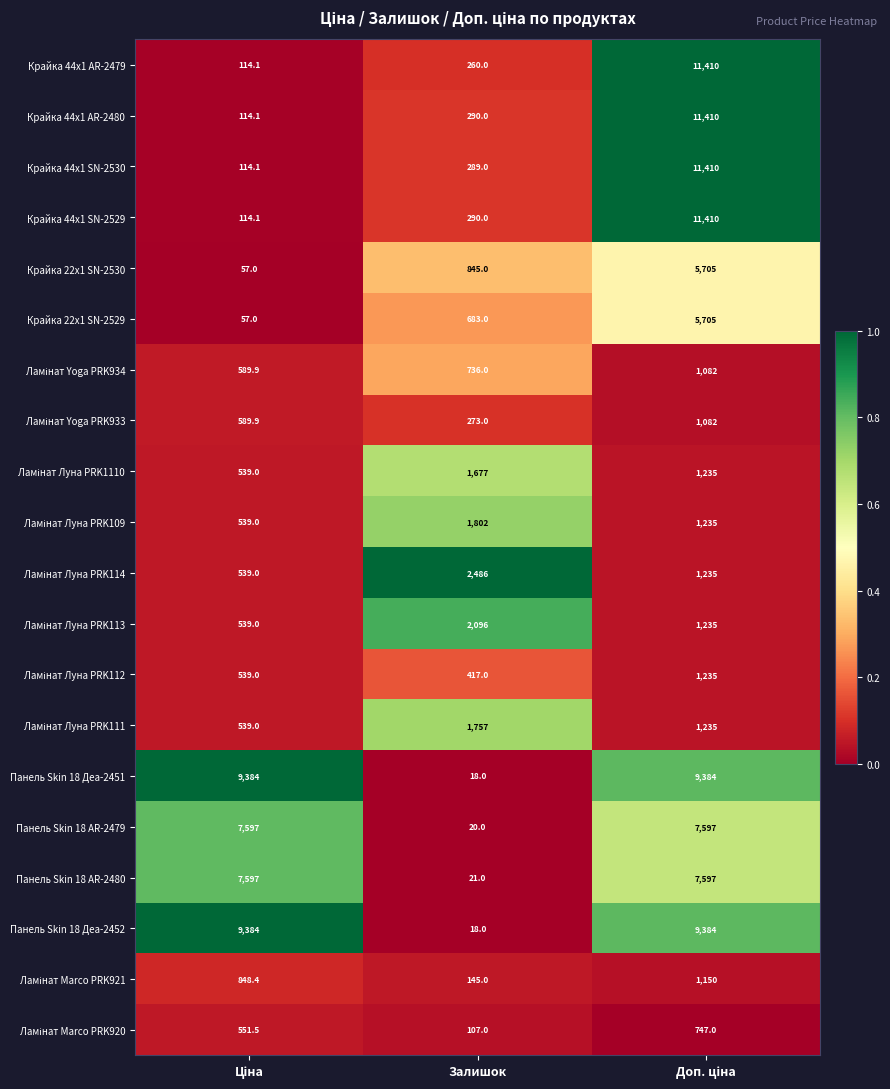

What is the difference between the second highest and minimum values in the Крайка 44x1 AR-2480 series?

175.9